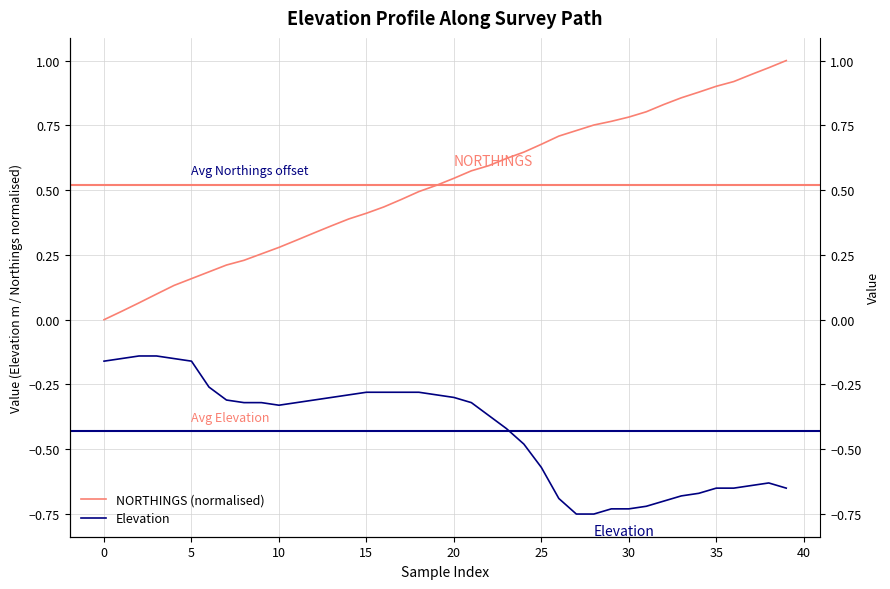

Rank the series by their average value, from lowest to highest.

Elevation, NORTHINGS (normalised)